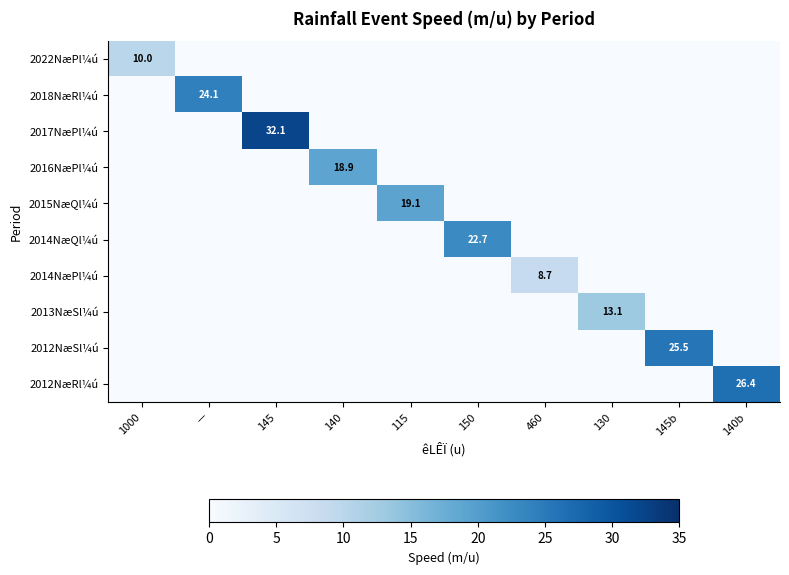

The value of 2012NæSl¼ú at 145b is 9.5. True or false?

False